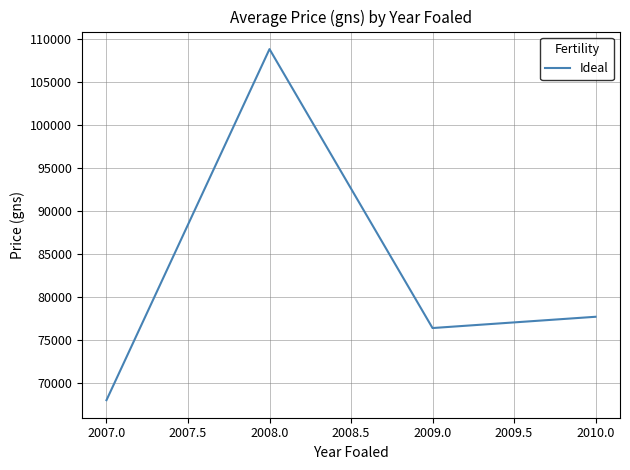

What is the ratio of the value at 2009.0 to the value at 2010.0?

1.0